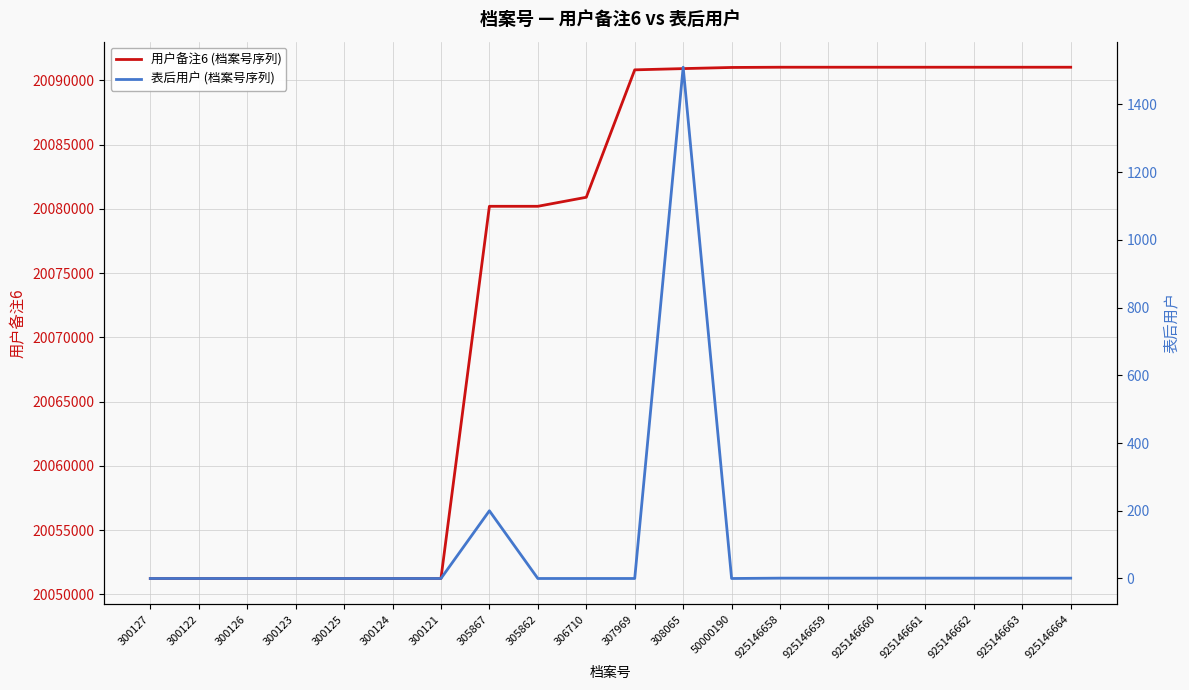

Rank the series by their maximum value, from highest to lowest.

用户备注6 (档案号序列), 表后用户 (档案号序列)